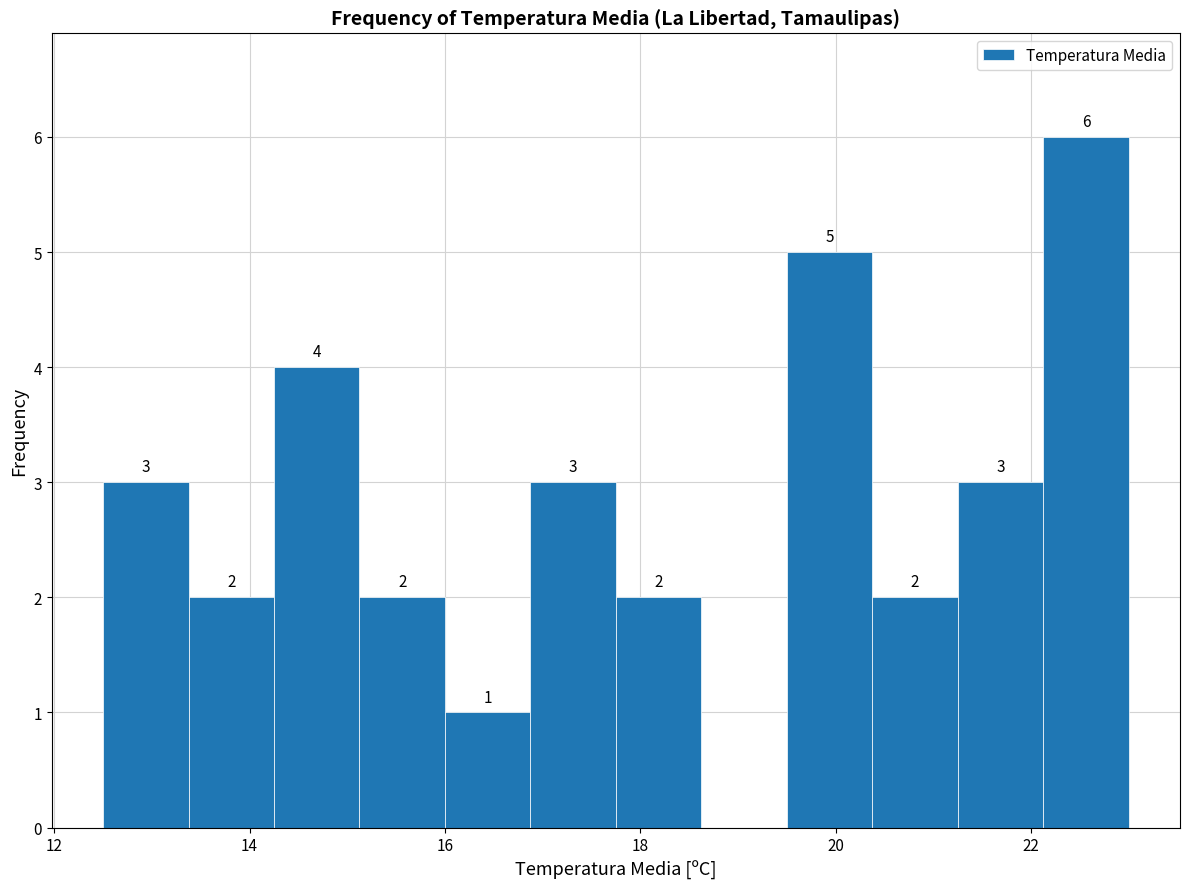

Which range on the x-axis has the tallest bar?

22.2 to 23.0